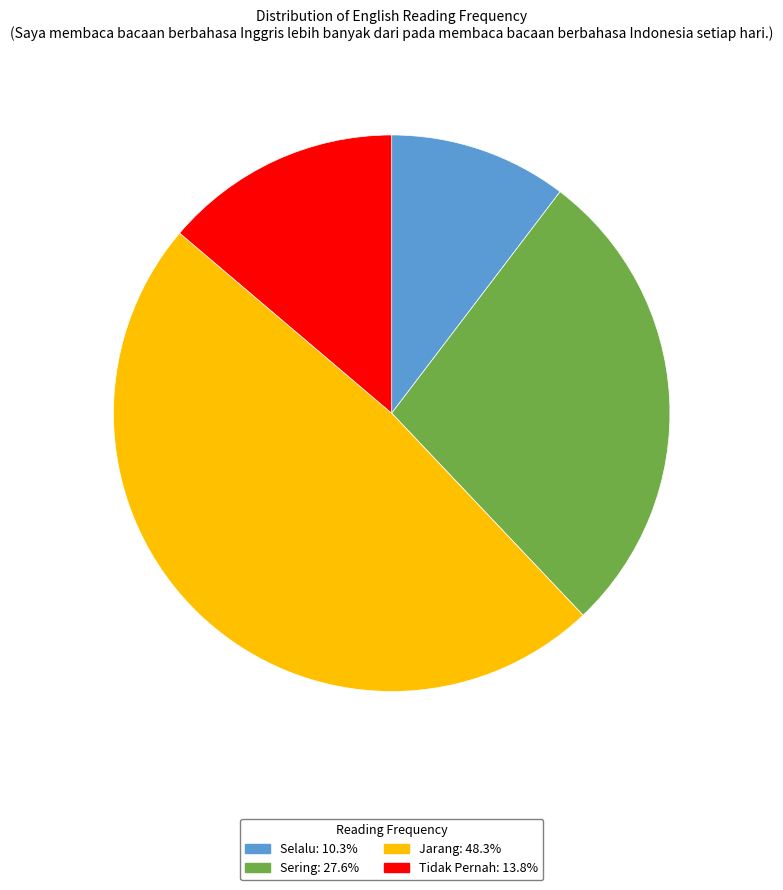

Is Tidak Pernah the majority of the pie?

No